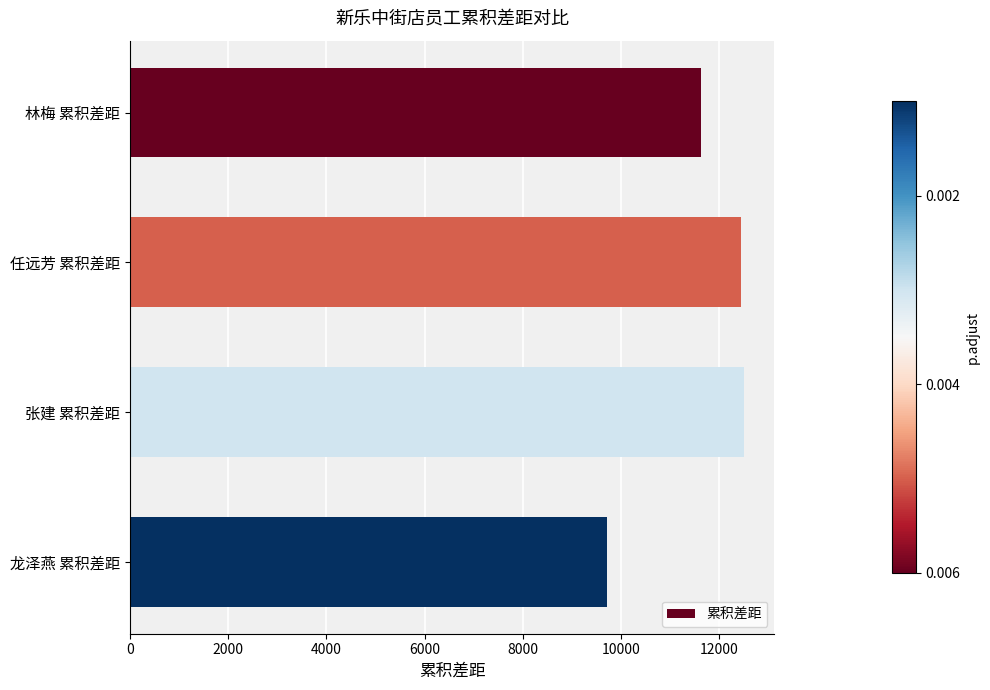

The value at 任远芳 累积差距 is 3337.6. True or false?

False